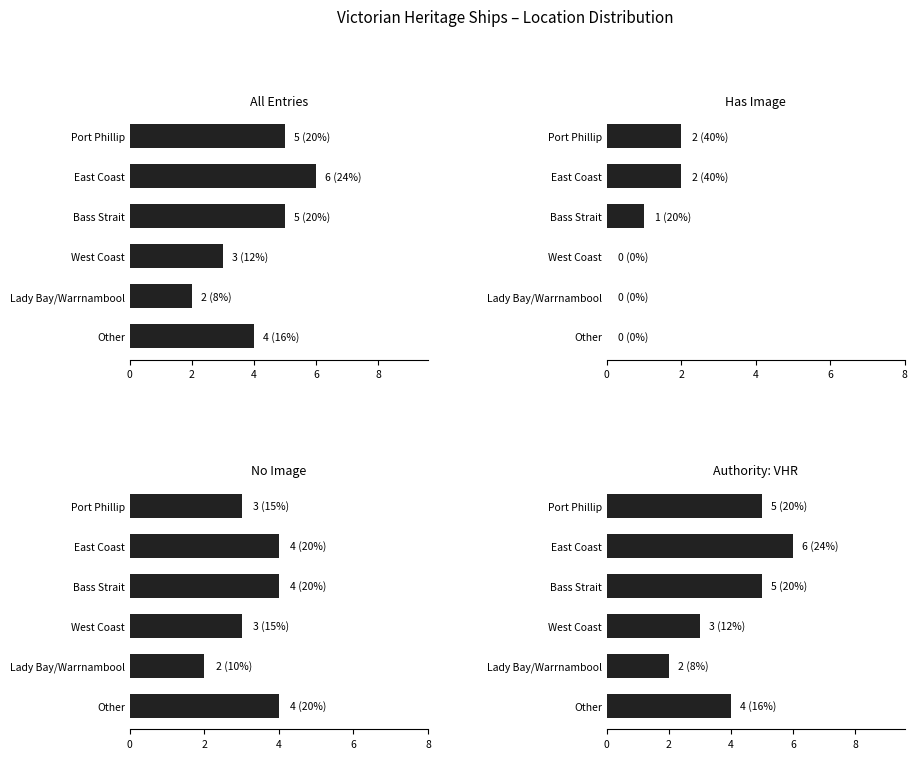

Are the bars grouped side by side (vs. stacked)?

Yes